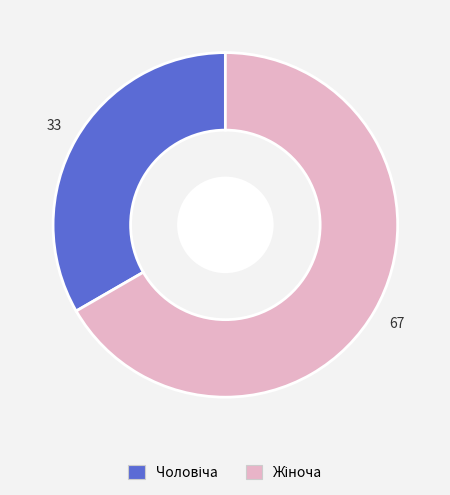

Does any single category account for the majority?

Yes